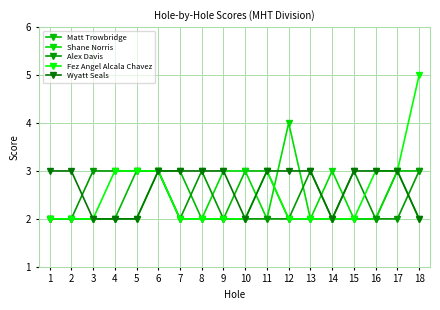

At which category does Shane Norris reach its first local peak?

6